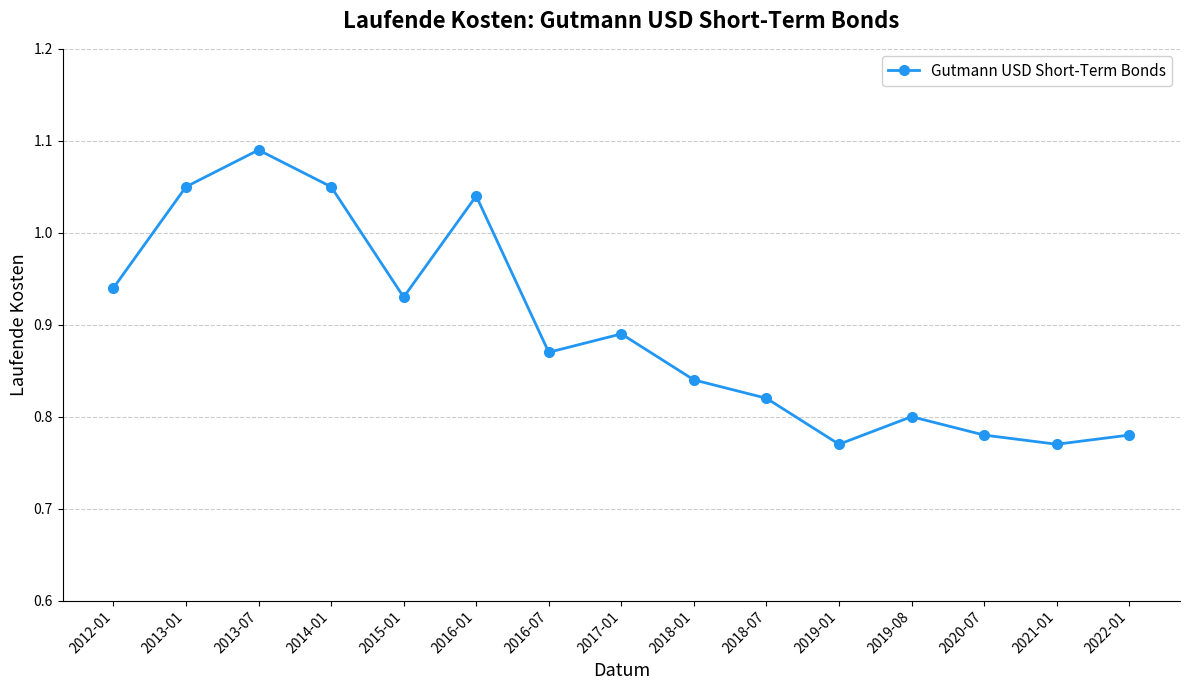

Approximately how many times larger is the value at 2019-01 compared to 2013-07?

0.7